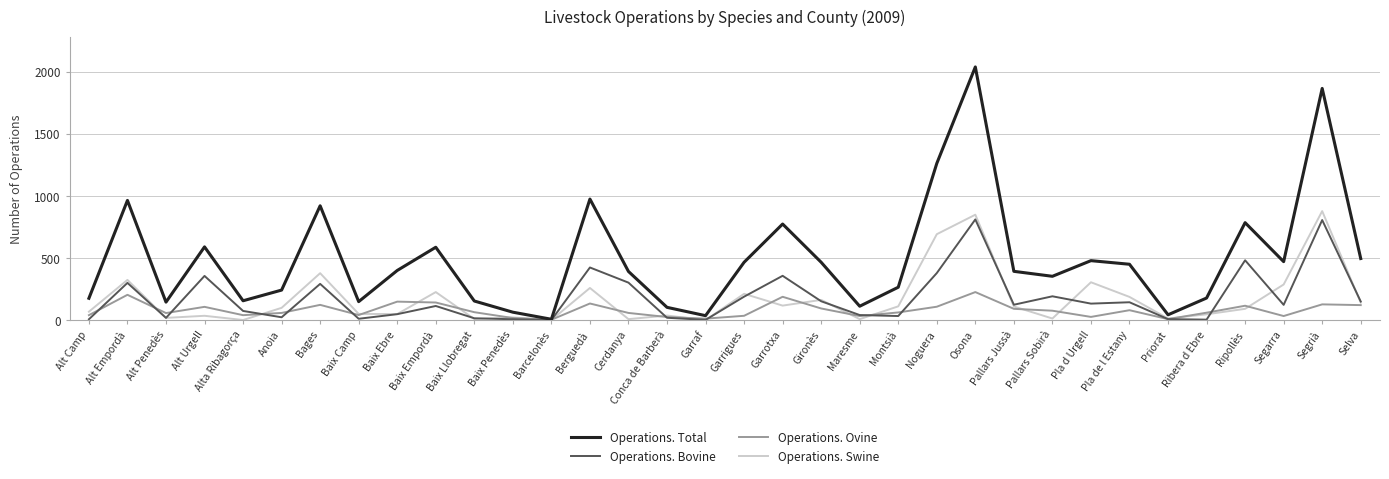

True or false: Operations. Bovine has a value of 48 at Baix Ebre.

True